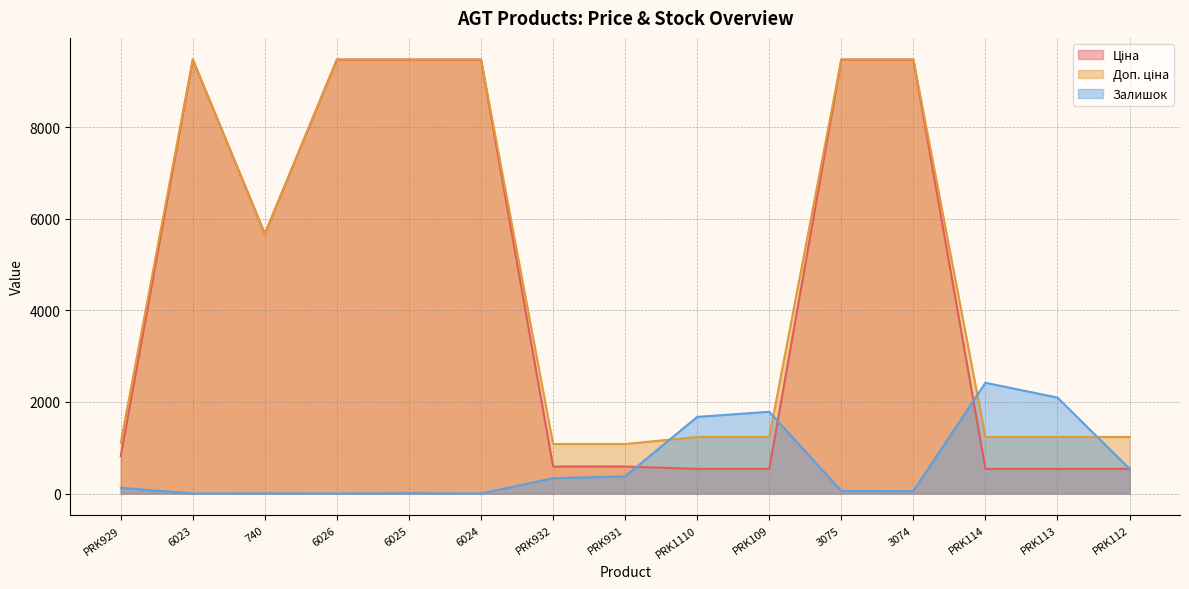

How many data points does each series have?

15